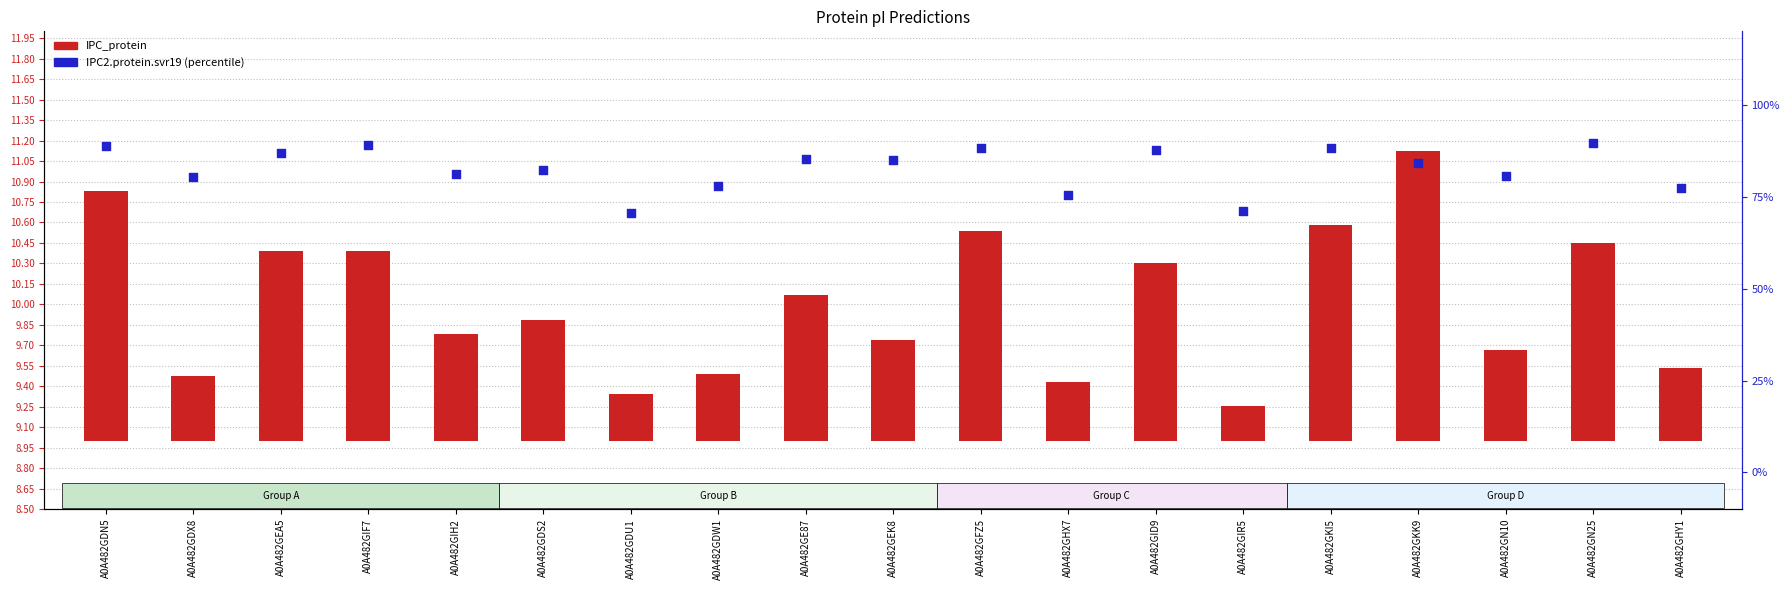

Which series reaches the minimum Y coordinate?

IPC_protein